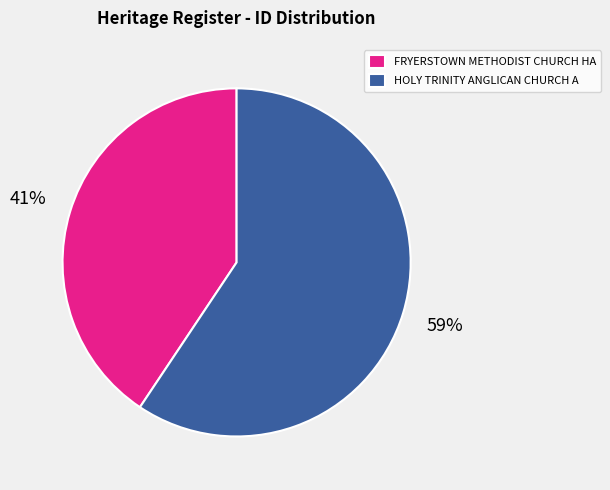

Which category has the biggest portion of the pie?

HOLY TRINITY ANGLICAN CHURCH A